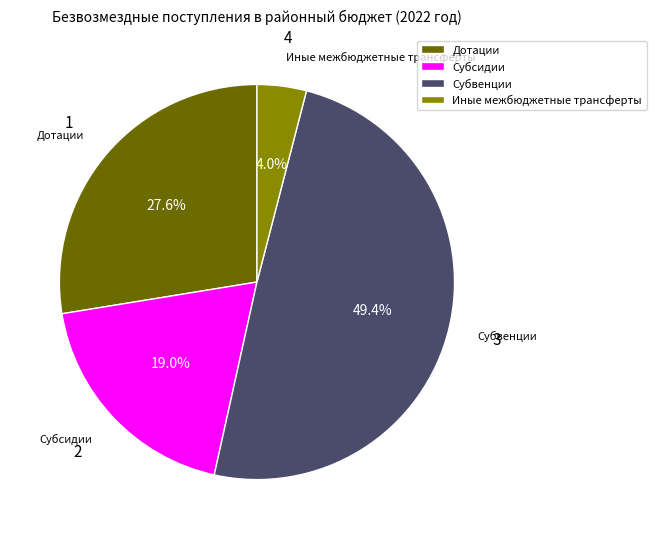

Which has a higher value, Иные межбюджетные трансферты or Субсидии?

Субсидии